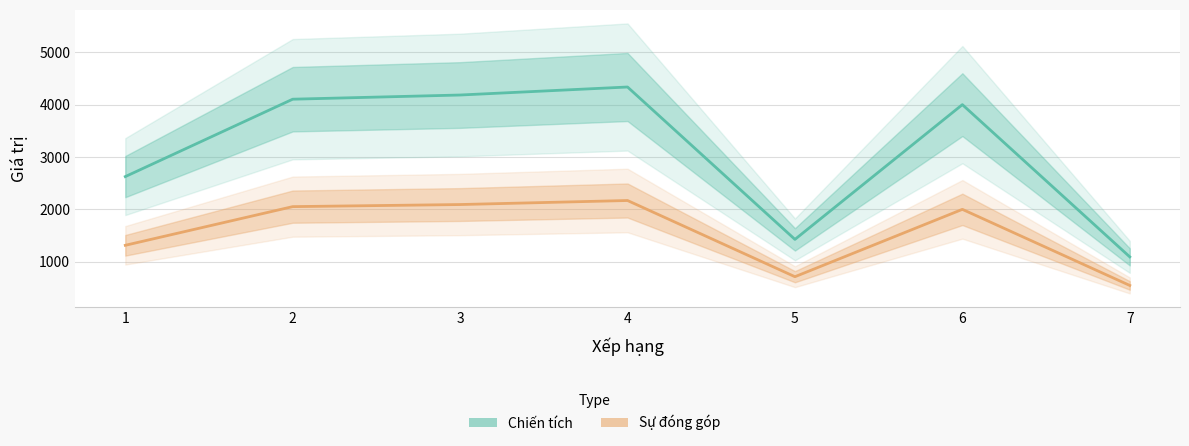

What is the approximate value of Sự đóng góp at 4, to the nearest 10?

2170